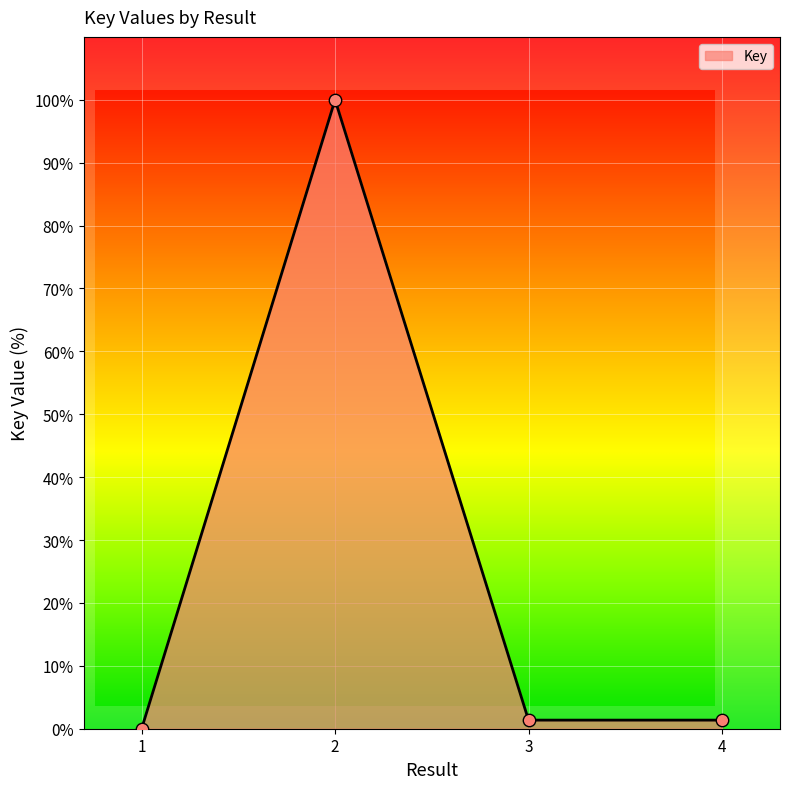

Between 2 and 3, which is larger?

2